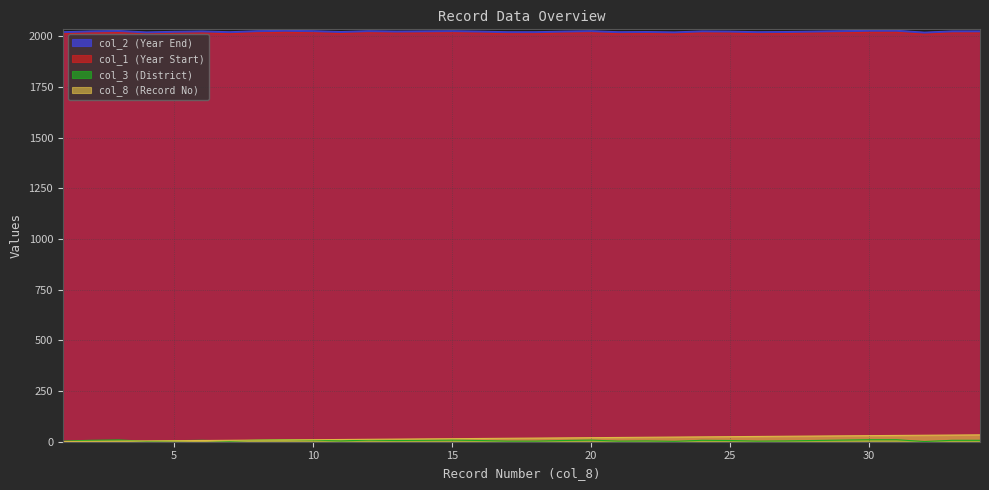

Which category has the lowest value in the col_3 (District) series?

32